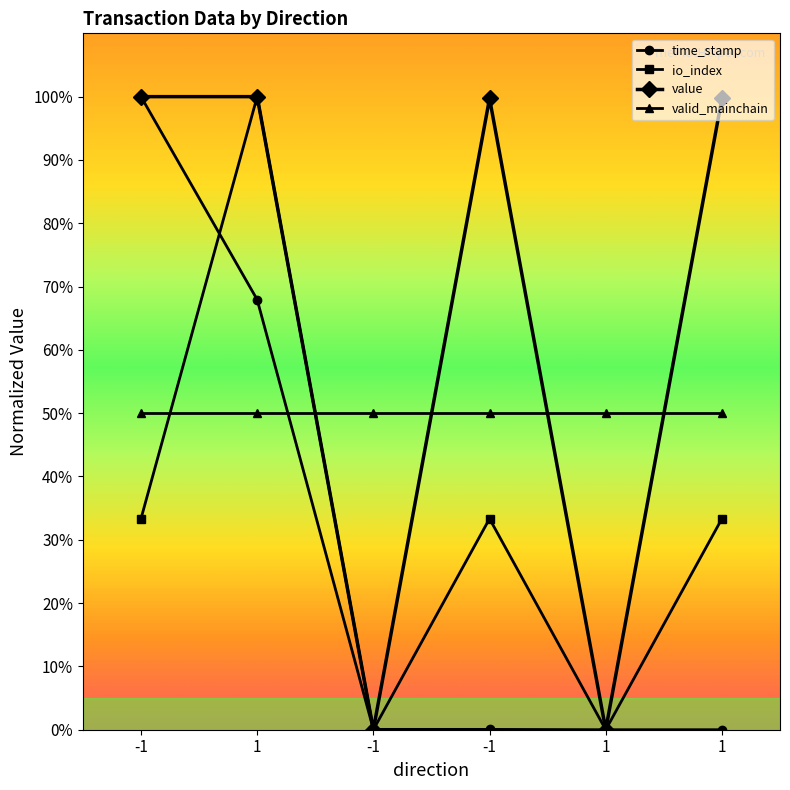

How many interior local peaks does the value series have?

1